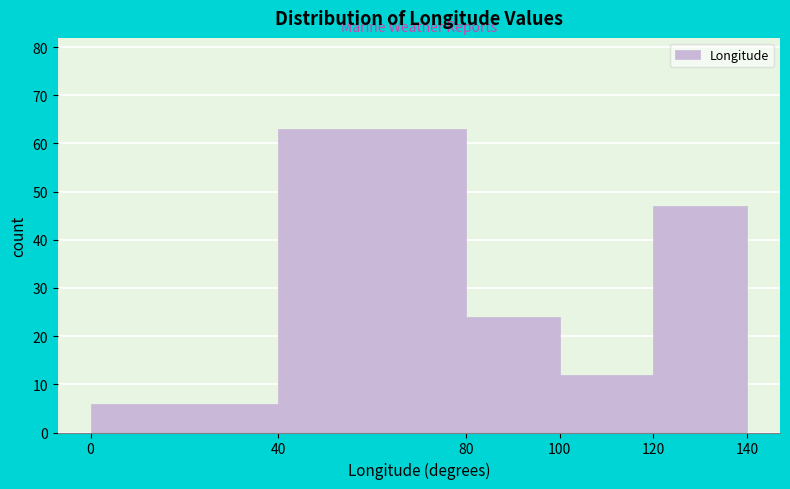

Reading left to right, list every bar in this chart as the range it spans on the x-axis followed by its height. The values are not printed on the chart, so give them approximately, as read against the axis.

0 to 40: 6
40 to 80: 63
80 to 100: 24
100 to 120: 12
120 to 140: 47